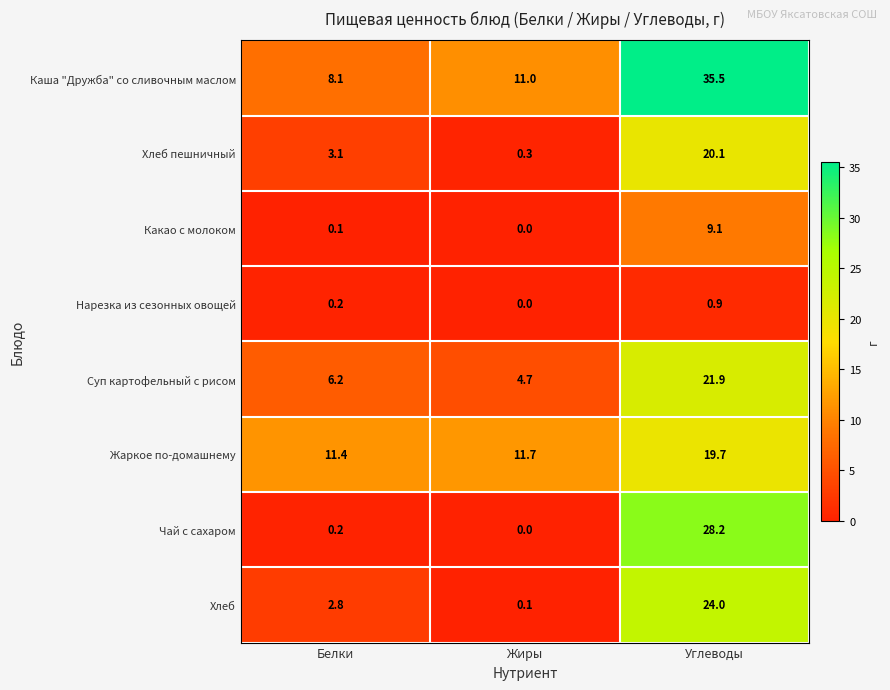

Where does the Суп картофельный с рисом series first go above 6?

Белки